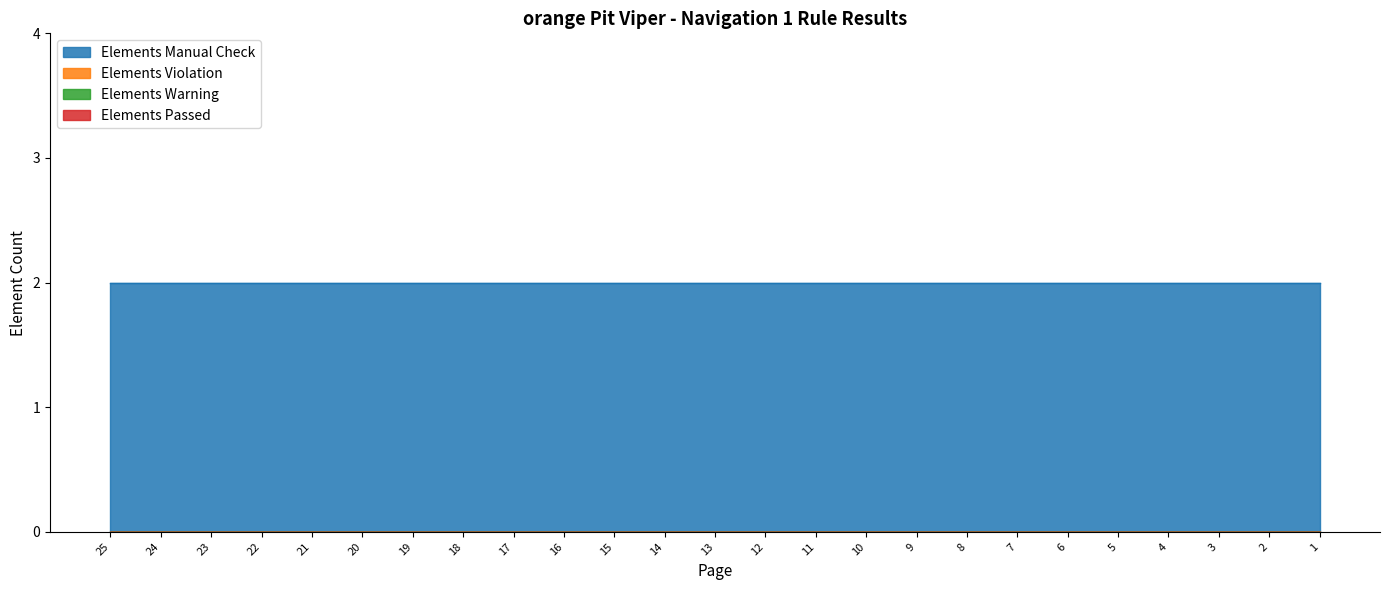

At which label is Elements Manual Check closest to 2?

25